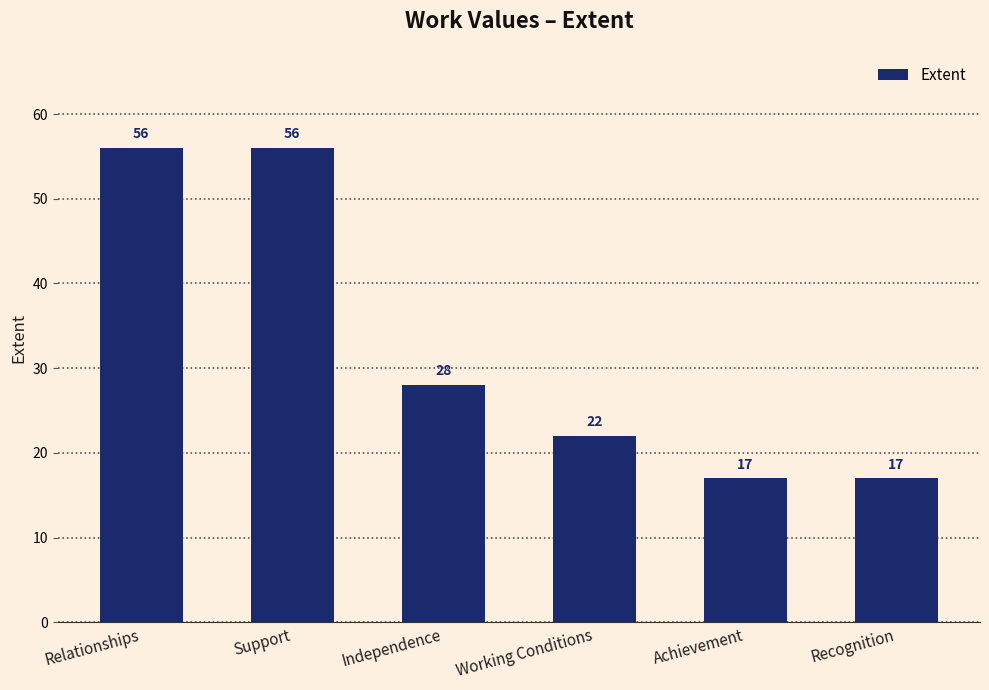

At which label is the value closest to 36?

Independence